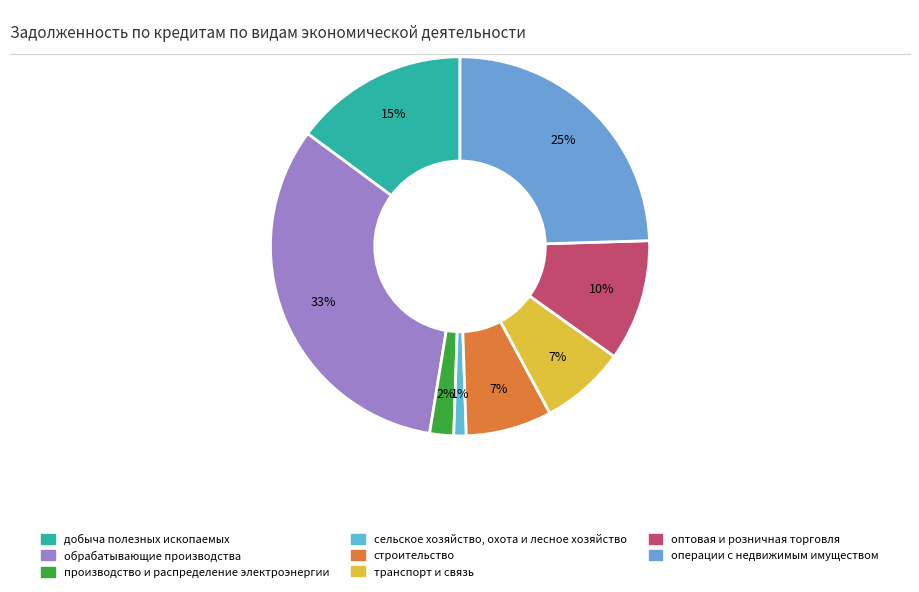

To the nearest percent, what percentage of the pie is оптовая и розничная торговля?

10%